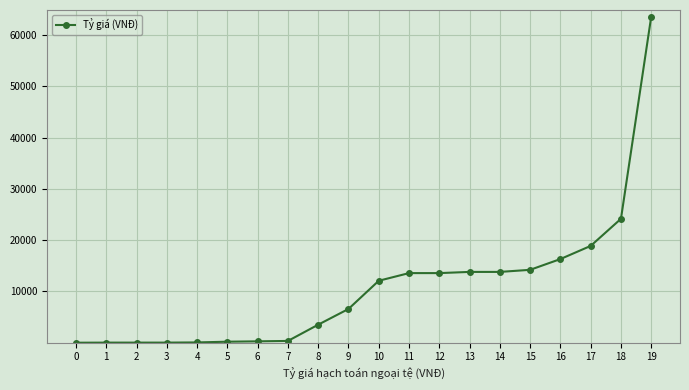

Is it true that the value at 13 is 13811?

True